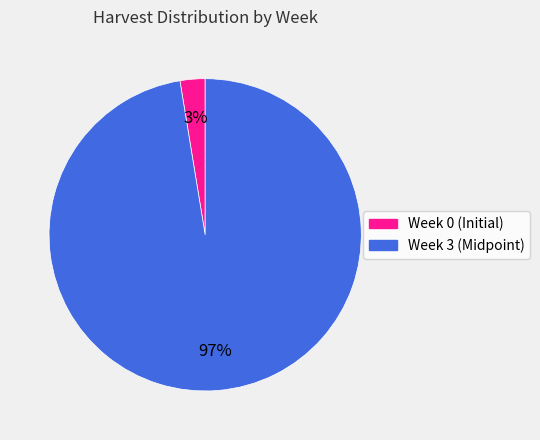

Which slice represents more than half of the pie?

Week 3 (Midpoint)